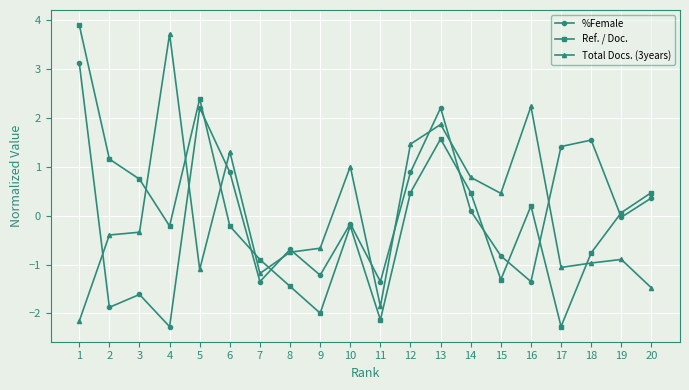

Does the chart have visible grid lines?

Yes